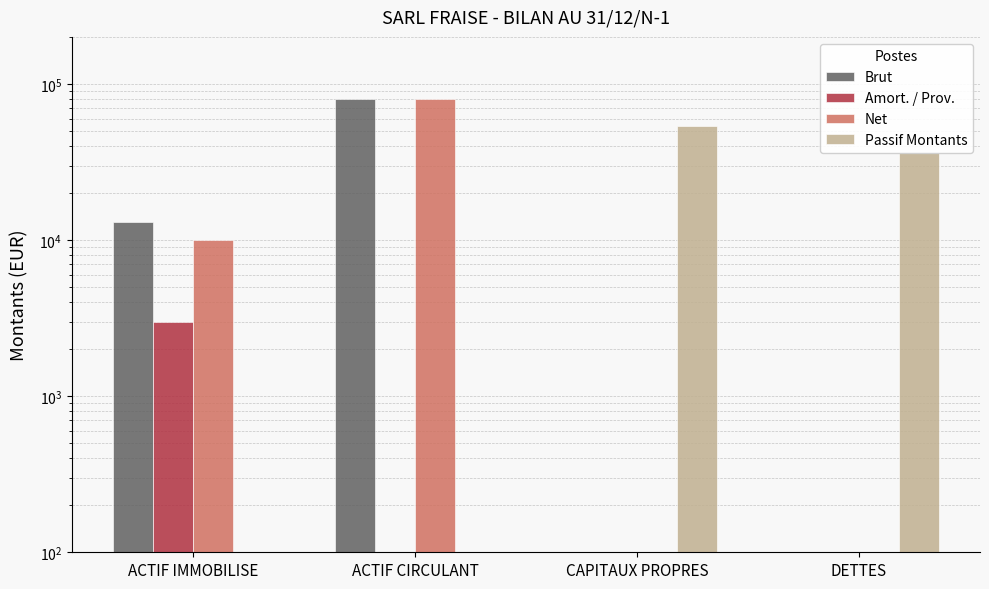

Reading right to left, what are all the values shown in this chart?

Brut: 1	1	80000	13000
Amort. / Prov.: 1	1	1	3000
Net: 1	1	80000	10000
Passif Montants: 36000	54000	1	1